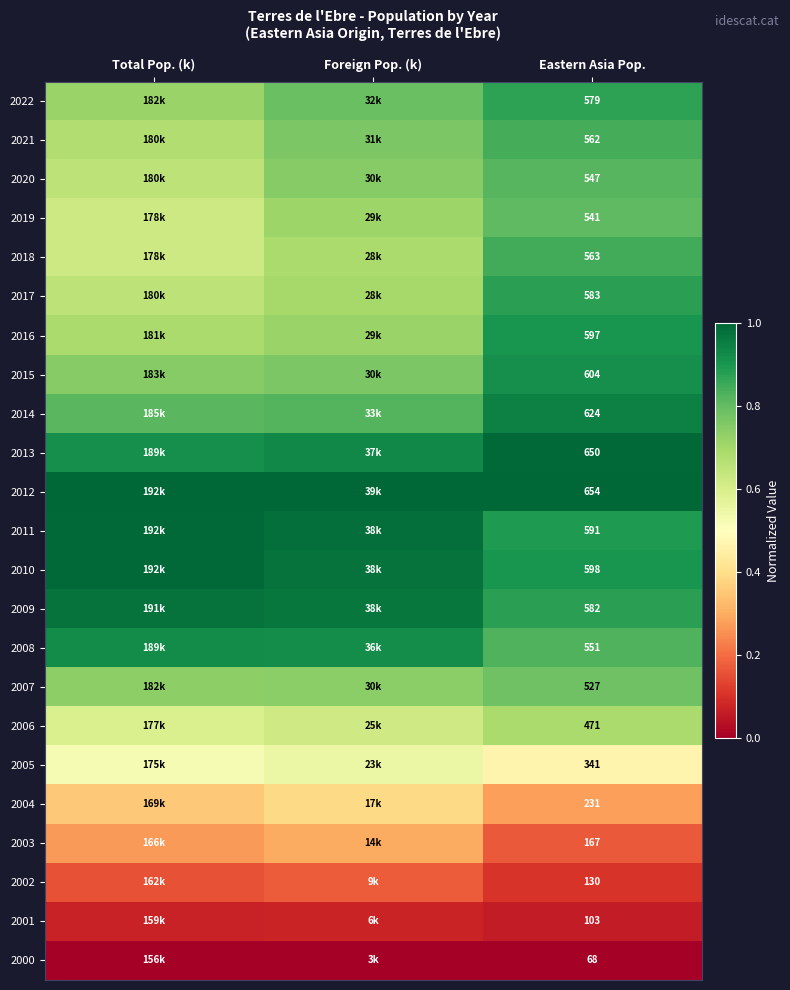

What is the total value across all series at Eastern Asia Pop.?

10864.0